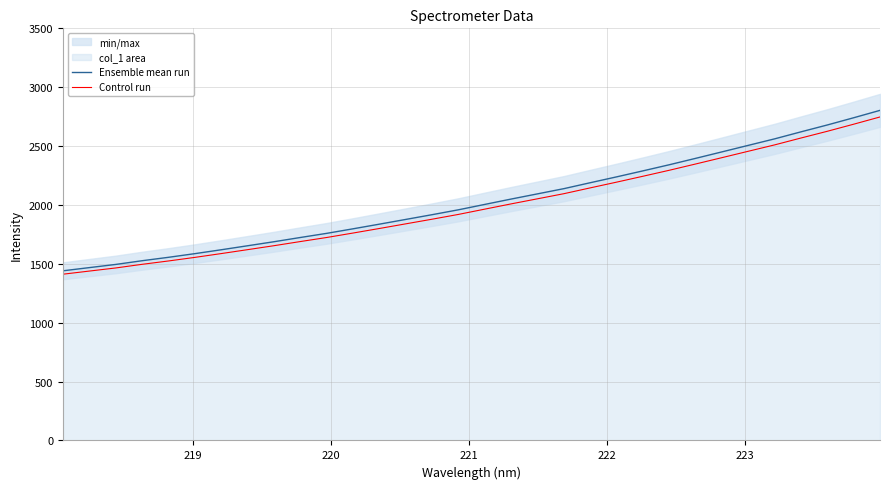

How many lines are shown in the chart?

2